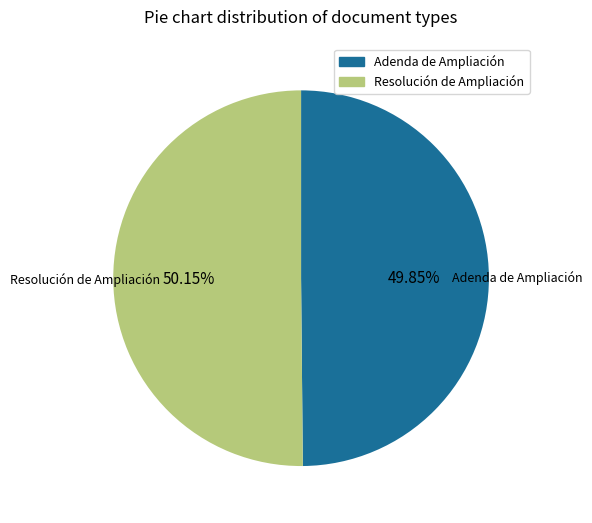

To the nearest percent, what is the average slice percentage?

50%